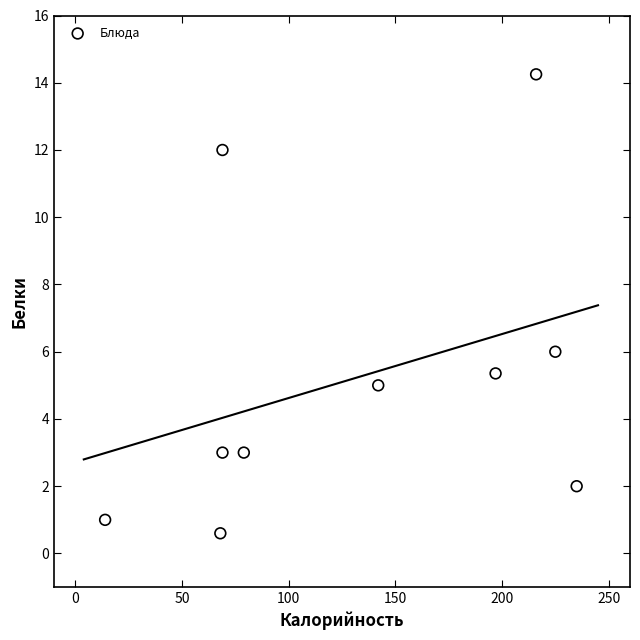

What Y value in the scatter plot is closest to 7?

6.0